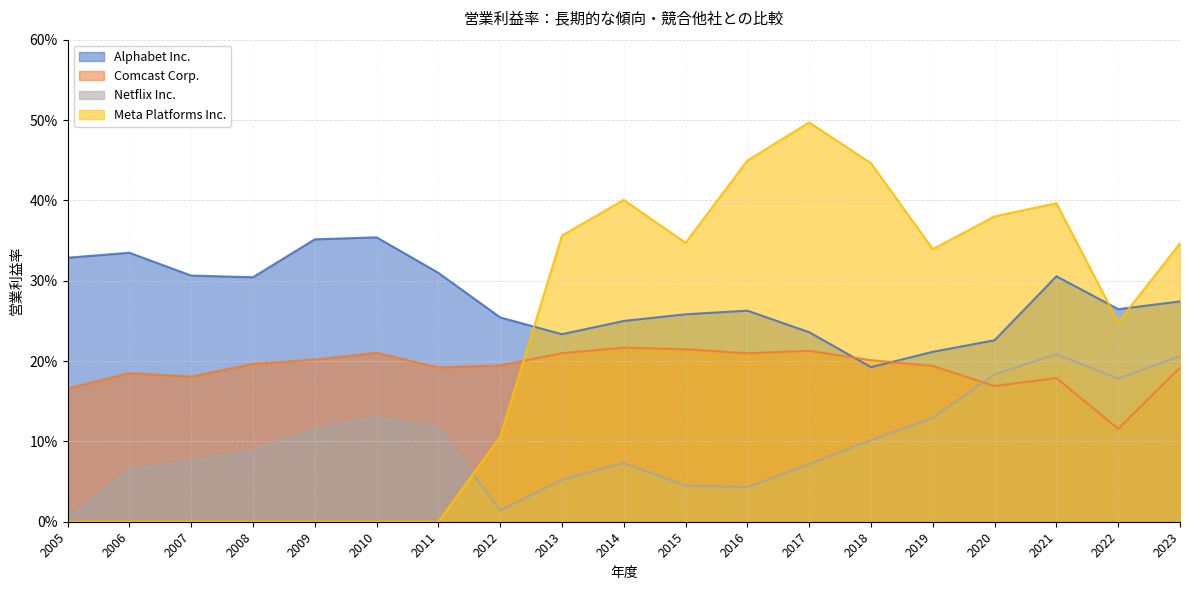

Reading left to right, list all the values displayed in this chart.

Alphabet Inc.: 2023=0.3	2022=0.3	2021=0.3	2020=0.2	2019=0.2	2018=0.2	2017=0.2	2016=0.3	2015=0.3	2014=0.2	2013=0.2	2012=0.3	2011=0.3	2010=0.4	2009=0.4	2008=0.3	2007=0.3	2006=0.3	2005=0.3
Comcast Corp.: 2023=0.2	2022=0.1	2021=0.2	2020=0.2	2019=0.2	2018=0.2	2017=0.2	2016=0.2	2015=0.2	2014=0.2	2013=0.2	2012=0.2	2011=0.2	2010=0.2	2009=0.2	2008=0.2	2007=0.2	2006=0.2	2005=0.2
Netflix Inc.: 2023=0.2	2022=0.2	2021=0.2	2020=0.2	2019=0.1	2018=0.1	2017=0.1	2016=0.0	2015=0.0	2014=0.1	2013=0.1	2012=0.0	2011=0.1	2010=0.1	2009=0.1	2008=0.1	2007=0.1	2006=0.1	2005=0.0
Meta Platforms Inc.: 2023=0.3	2022=0.2	2021=0.4	2020=0.4	2019=0.3	2018=0.4	2017=0.5	2016=0.4	2015=0.3	2014=0.4	2013=0.4	2012=0.1	2011=0.0	2010=0.0	2009=0.0	2008=0.0	2007=0.0	2006=0.0	2005=0.0